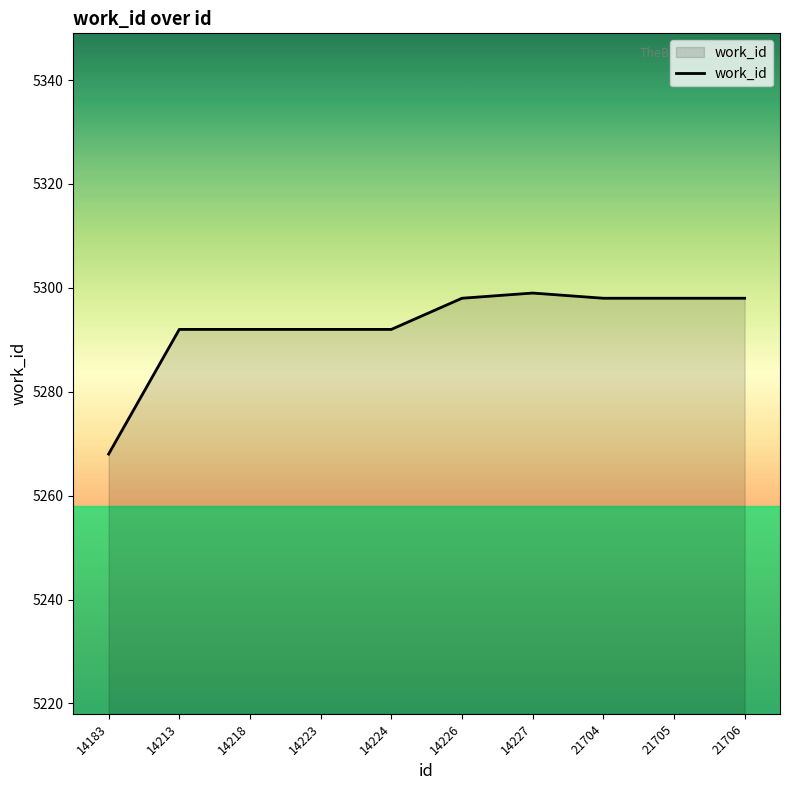

How many lines are shown in the chart?

1